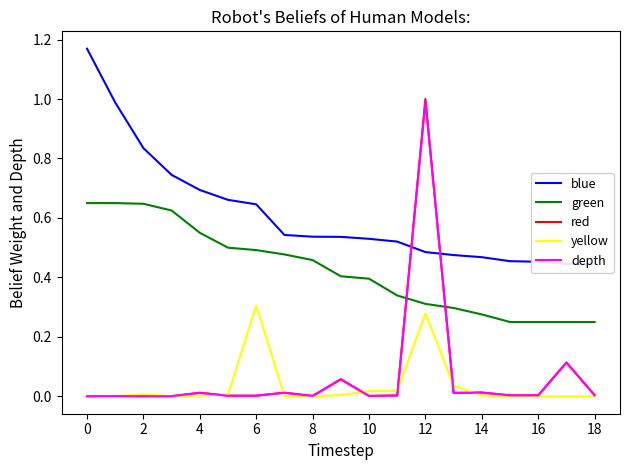

At which category is the sum across all series the highest?

12